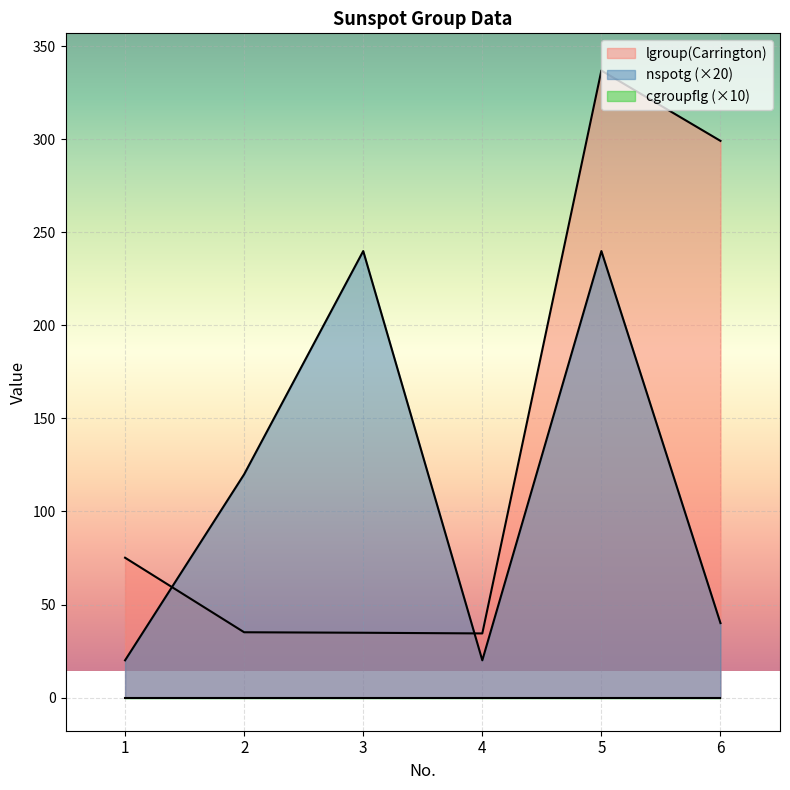

What is the minimum value for nspotg?

20.0